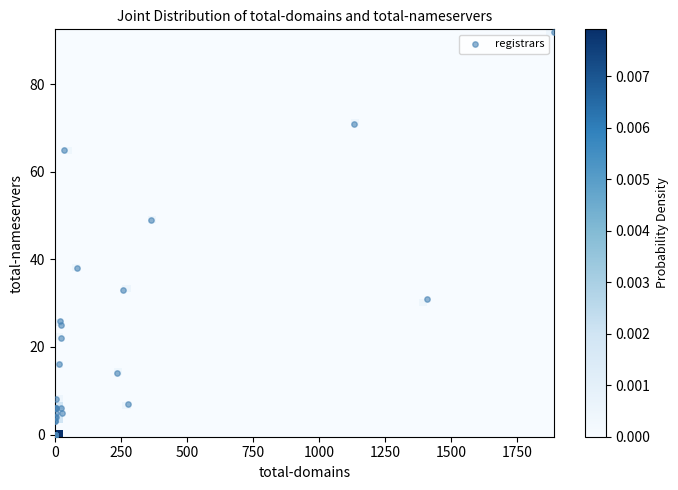

What Y value in the scatter plot is closest to 46?

49